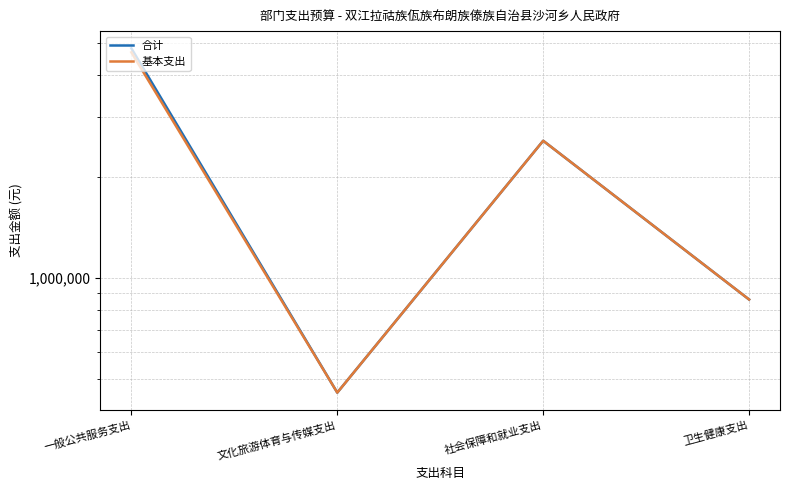

The 合计 series shows 861651.7 at 卫生健康支出. True or false?

True